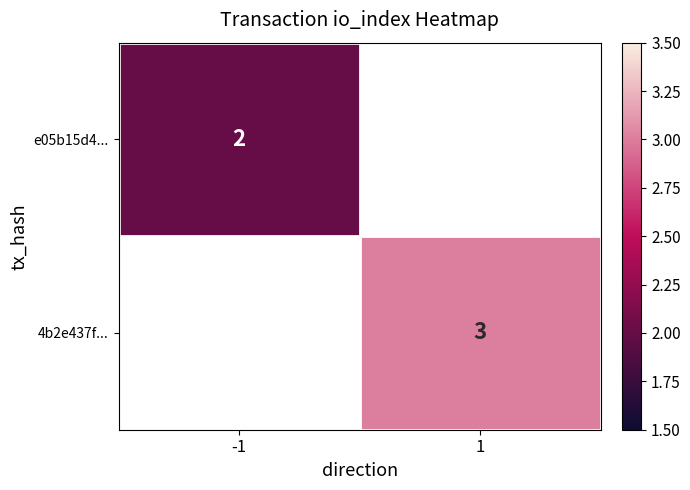

True or false: e05b15d4... has a value of 2 at -1.

True